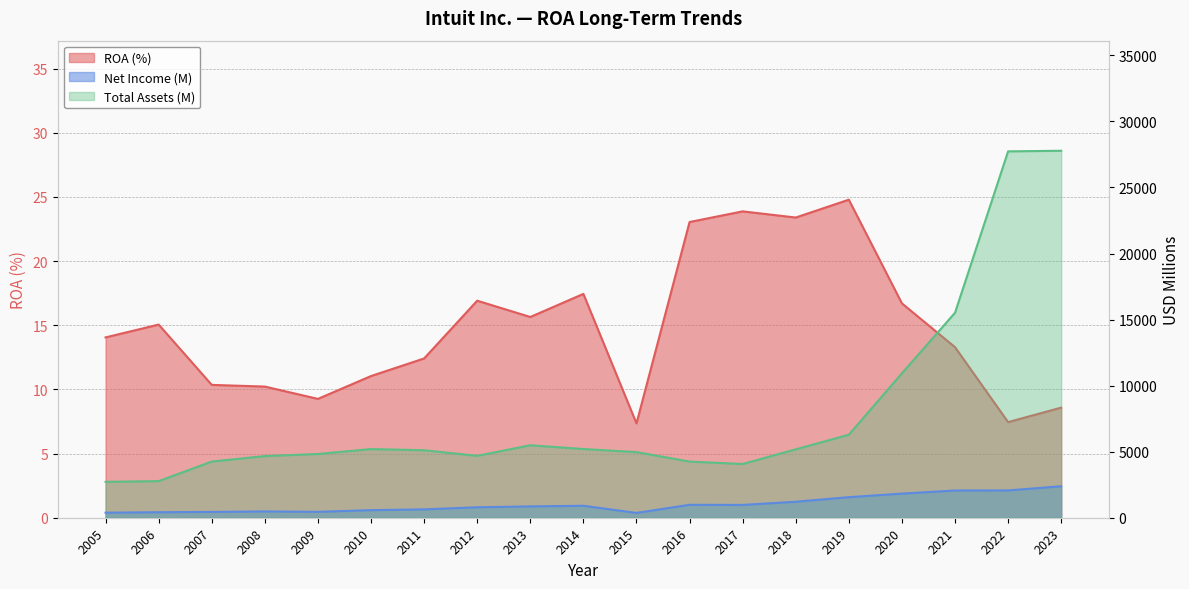

Between 2005 and 2022, which series saw the biggest shift?

Total Assets (M)